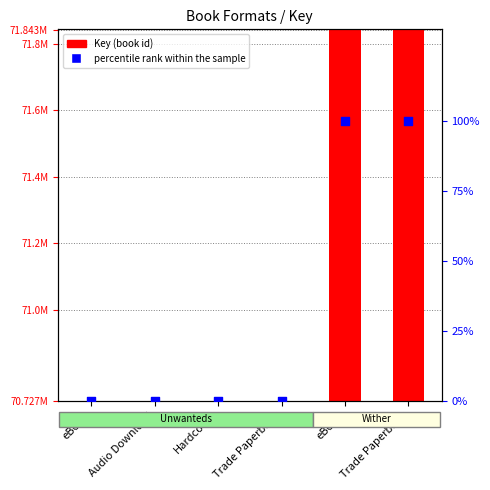

Which series has the largest Y range (max minus min)?

Key (book id)